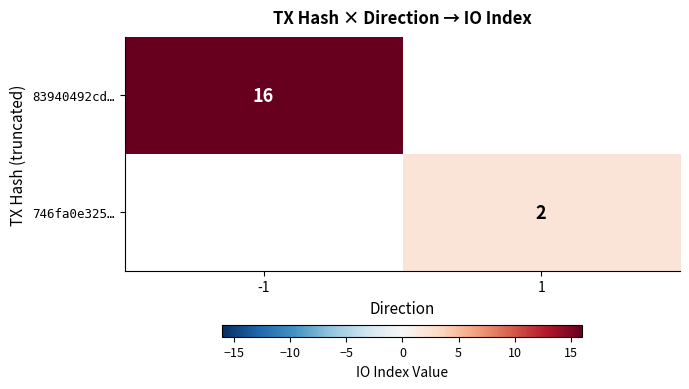

True or false: 746fa0e325… has a value of 1 at 1.

False